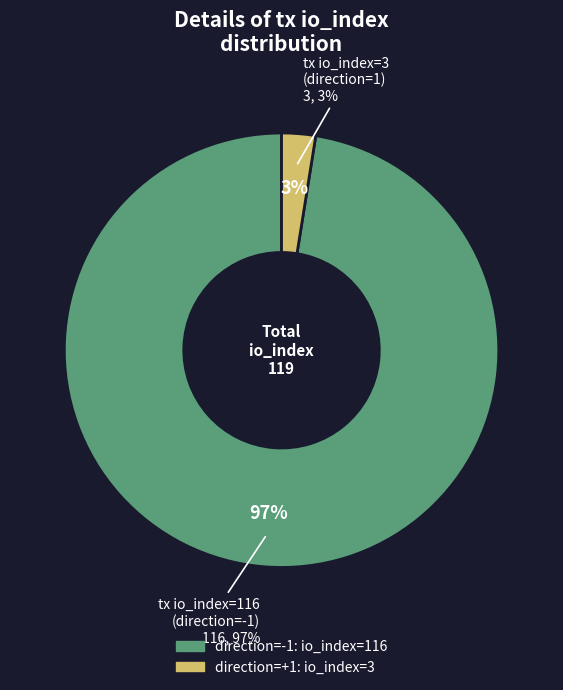

To the nearest percent, what is the difference between the 1 (direction, io_index=3) and -1 (direction, io_index=116) slice percentages?

95%